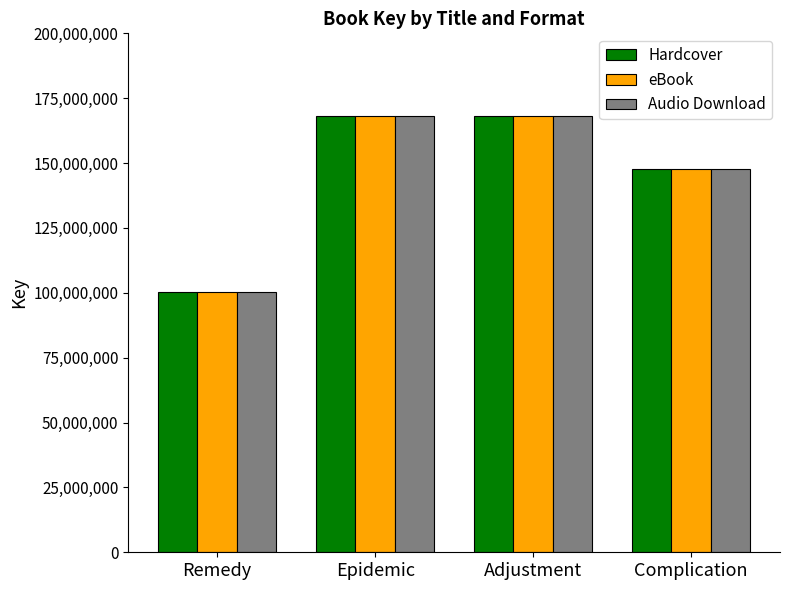

What is the difference between the Hardcover values at Adjustment and Remedy?

67773042